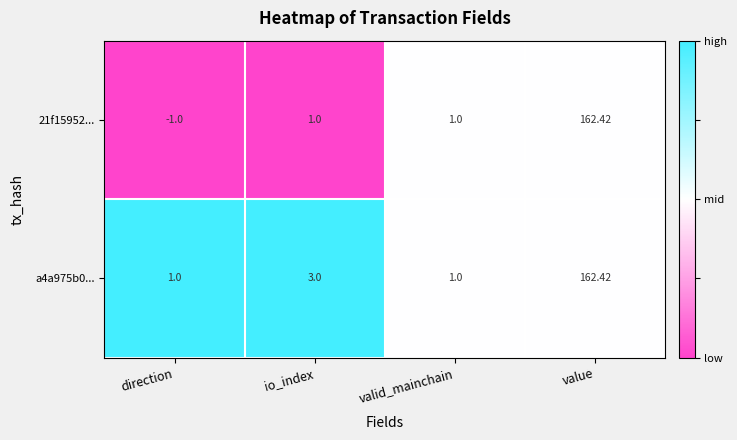

At which label is a4a975b0... closest to 81?

io_index